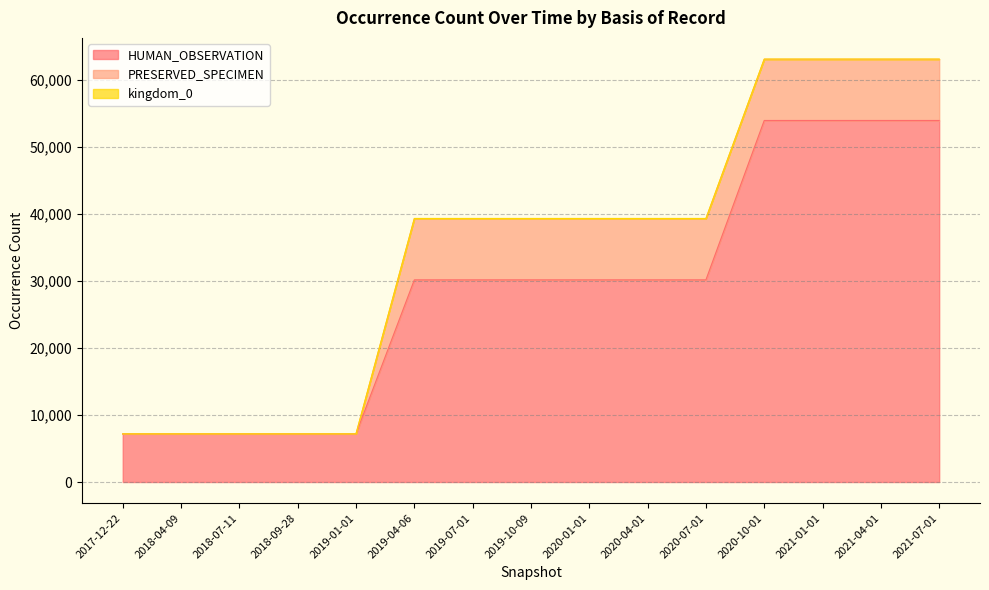

What is the difference between the highest and lowest values at 2019-07-01?

30122